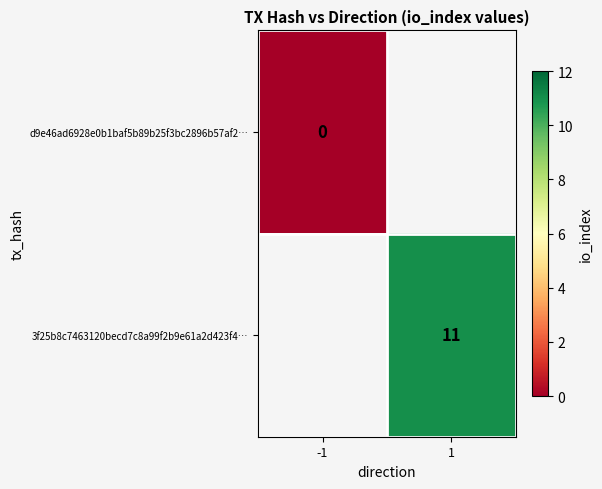

The 3f25b8c7463120becd7c8a99f2b9e61a2d423f4… series shows 11 at 1. True or false?

True